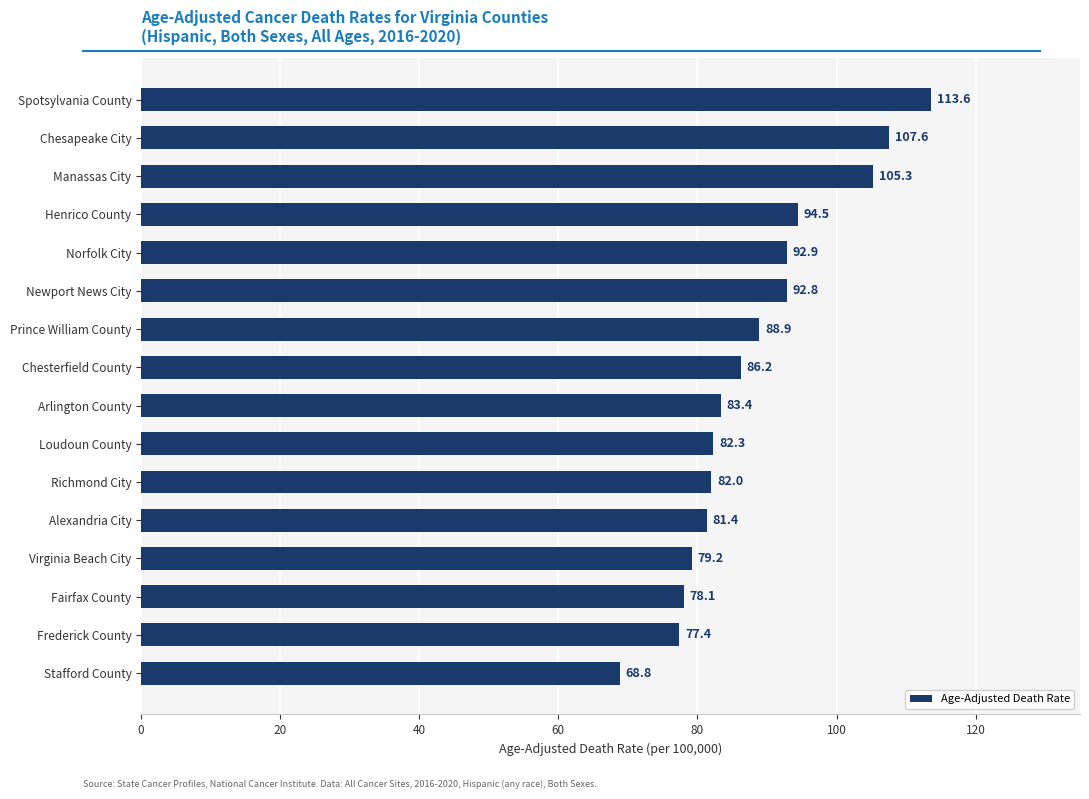

List the labels in order of value, largest first.

Spotsylvania County, Chesapeake City, Manassas City, Henrico County, Norfolk City, Newport News City, Prince William County, Chesterfield County, Arlington County, Loudoun County, Richmond City, Alexandria City, Virginia Beach City, Fairfax County, Frederick County, Stafford County